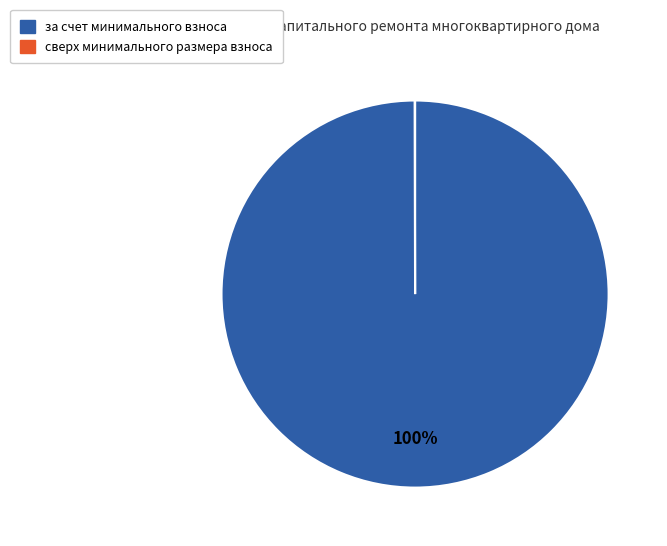

Does за счет минимального взноса represent more than half of the total?

Yes